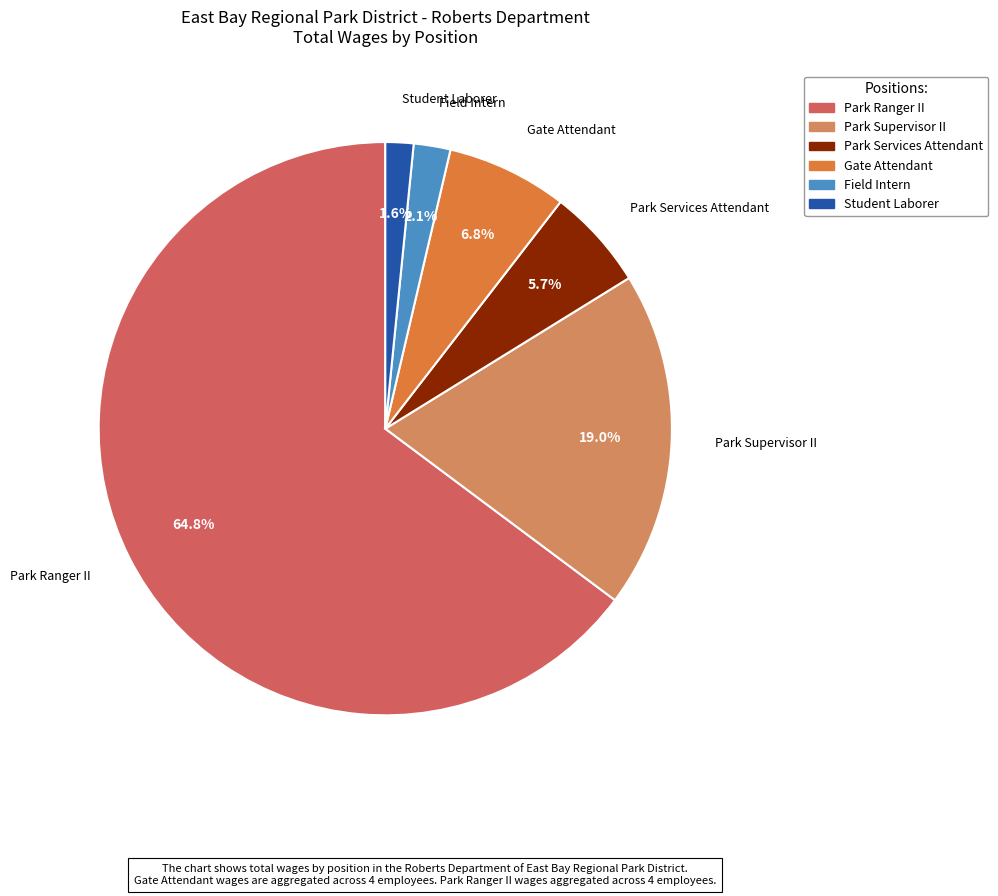

What is the total percentage of Park Services Attendant and Park Supervisor II?

24.7%